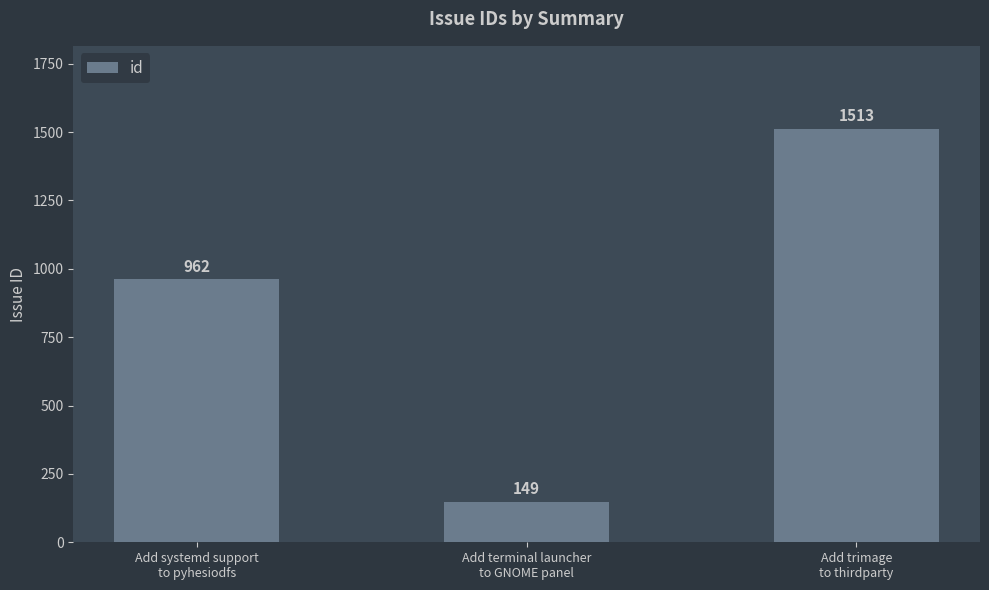

Is it true that the value at Add trimage
to thirdparty is 1969?

False